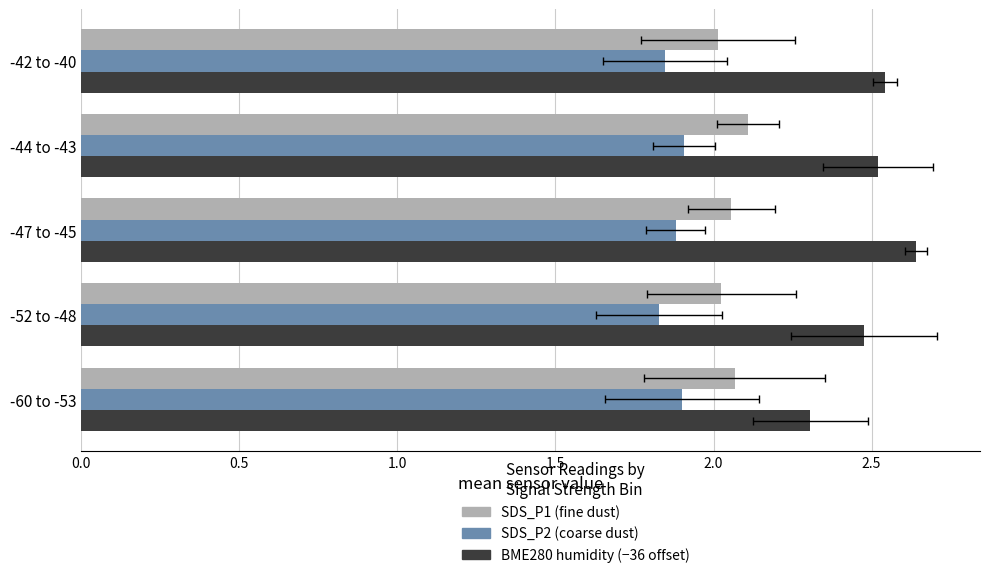

How many bars are there in each group?

3